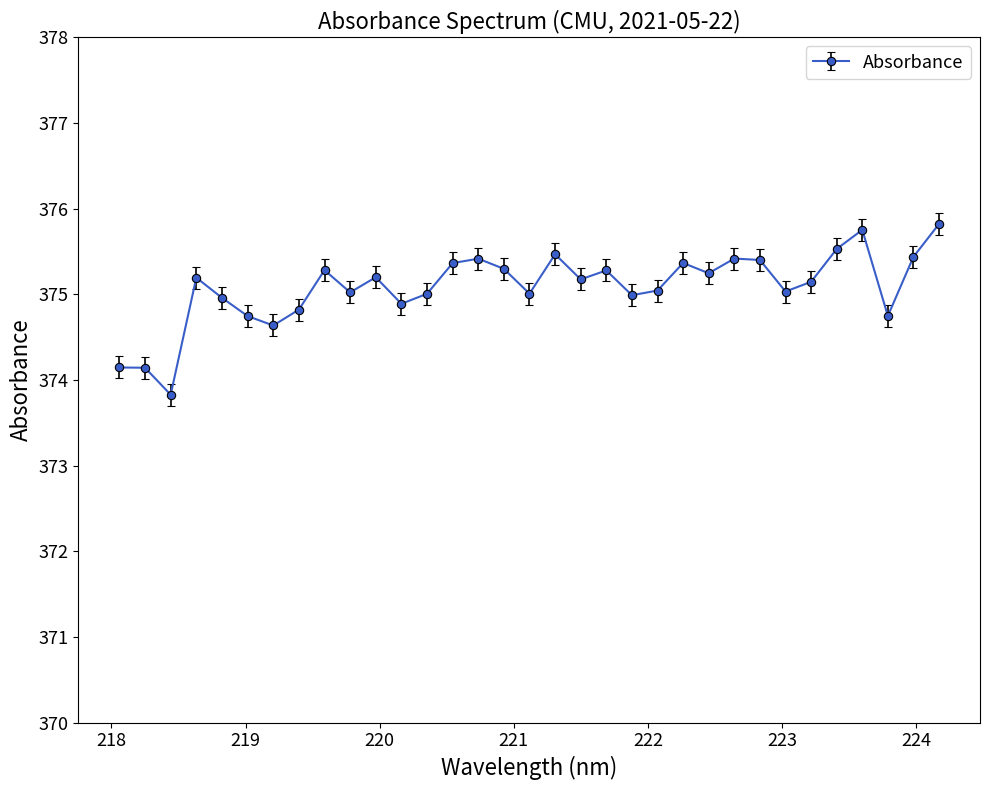

What is the value of the 12th point from the left?

374.9